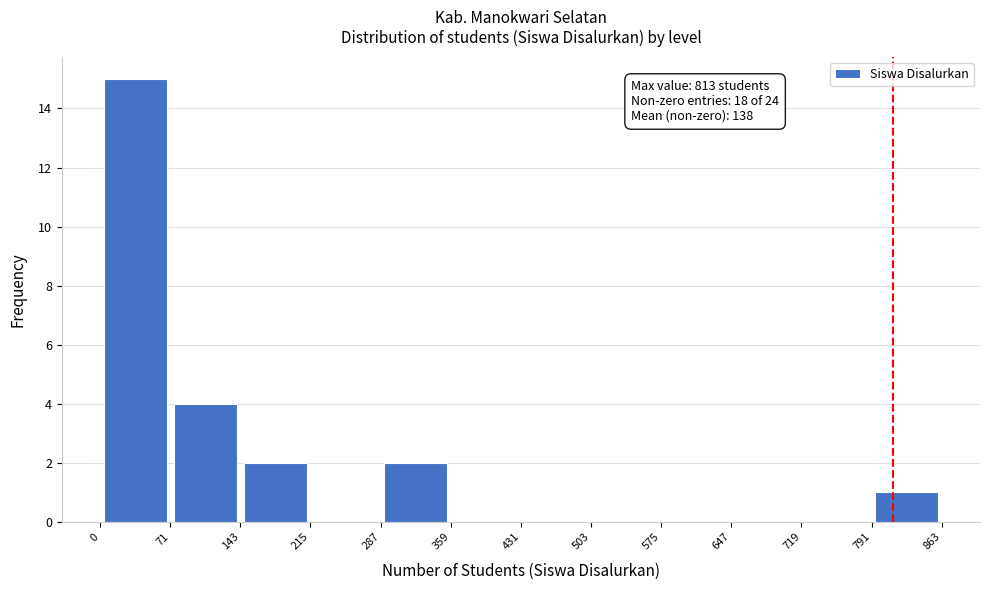

Over which range of the x-axis is the bar tallest?

0 to 71